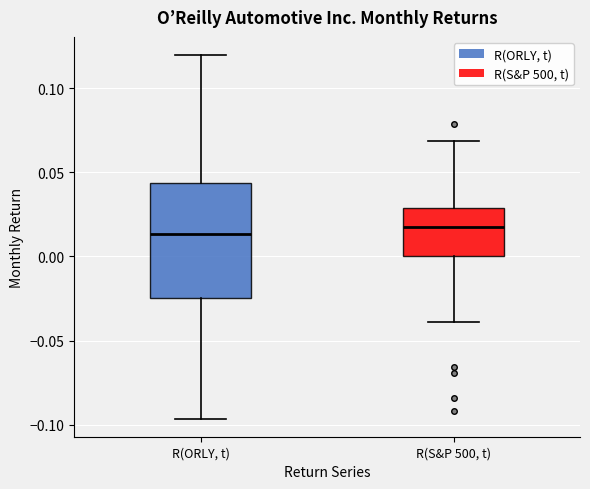

Comparing the boxes themselves (not the whiskers), which one is the tallest?

R(ORLY, t)